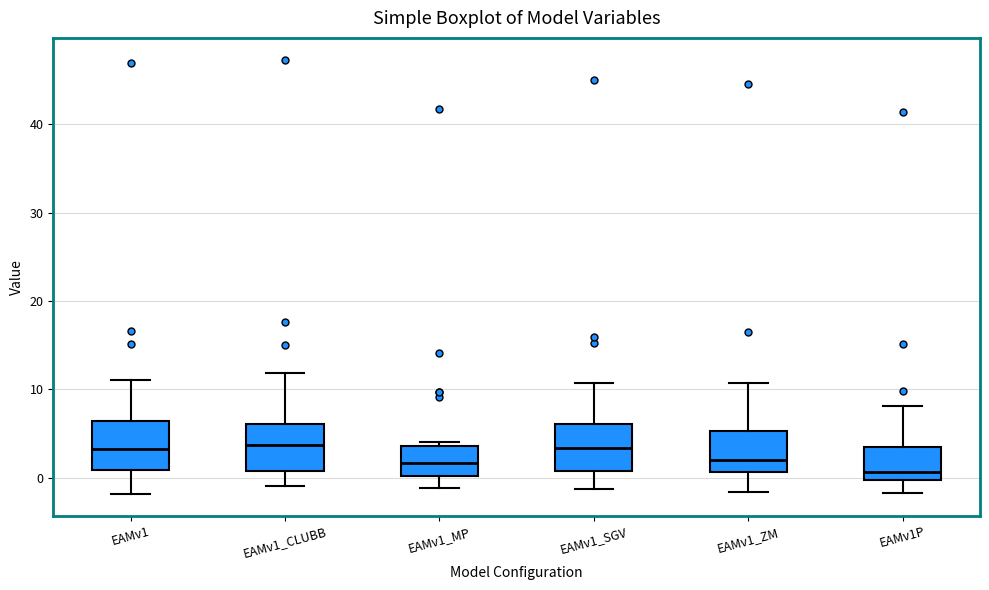

Where does the median line of the box for EAMv1_ZM sit on the y-axis? The values are not printed on the chart, so give them approximately, as read against the axis.

2